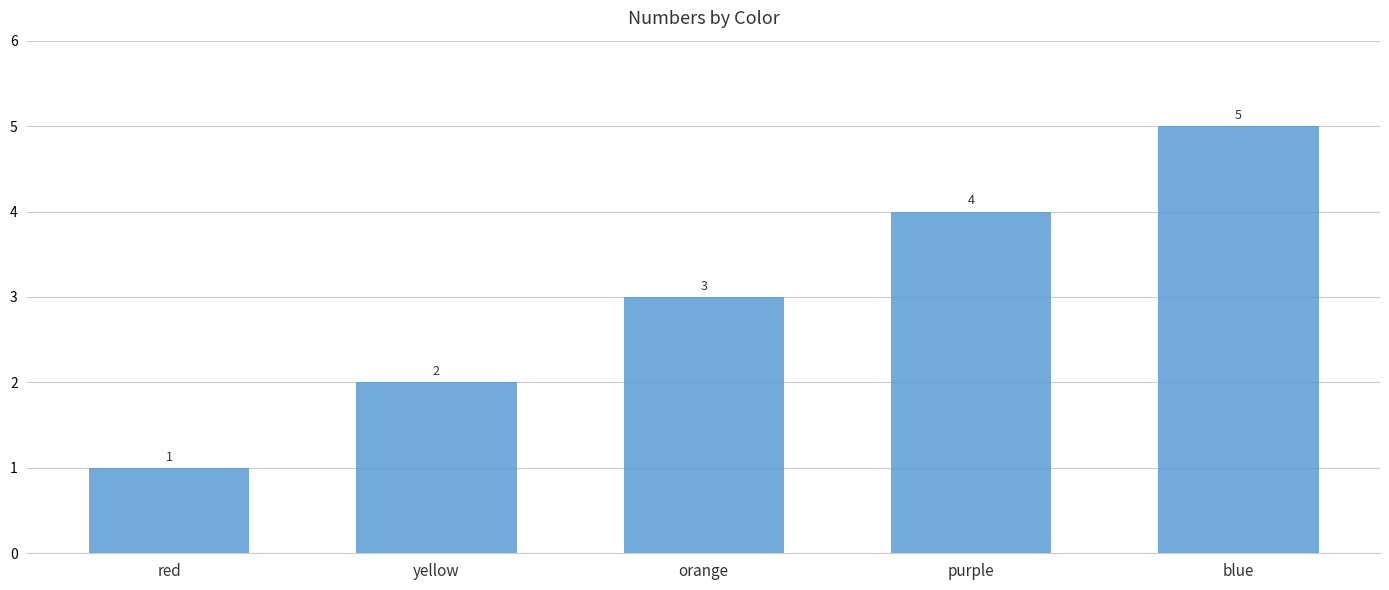

How many bars are there in total?

5